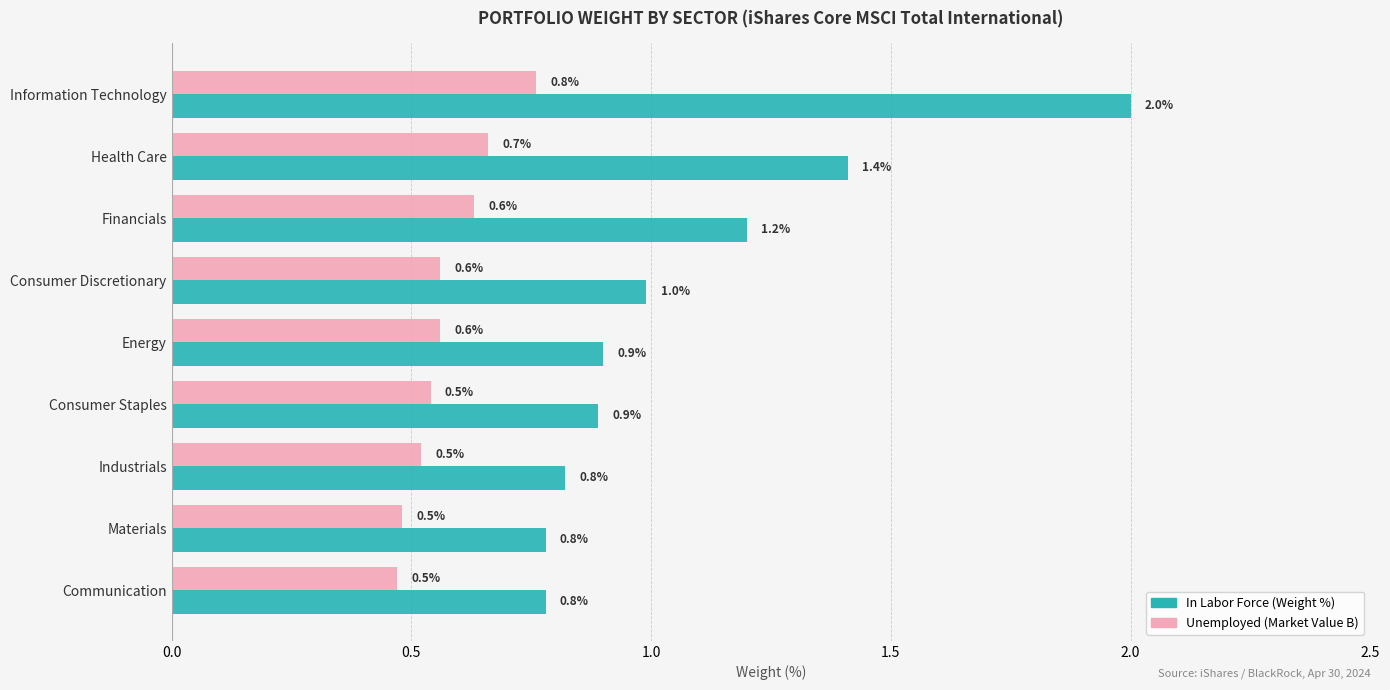

What is the average value of the In Labor Force (Weight %) series?

1.1